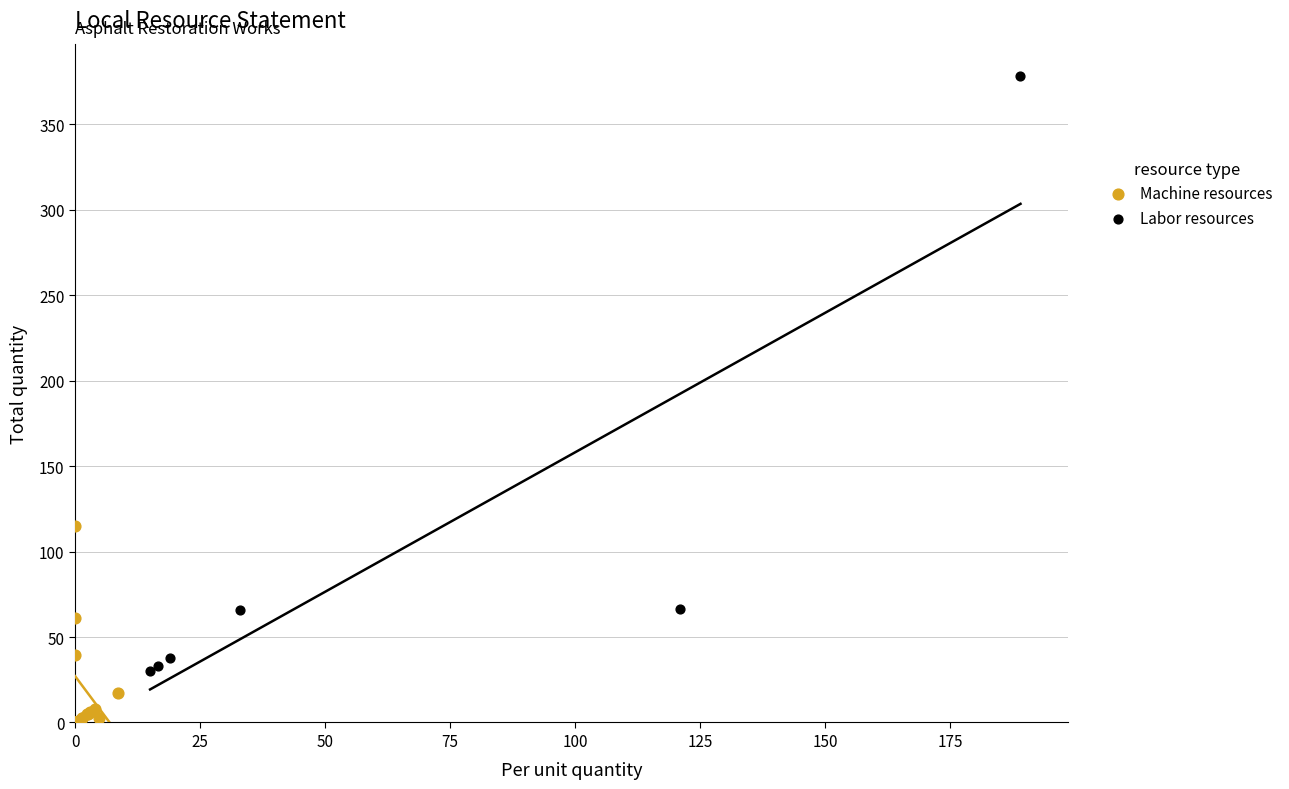

Which series has the widest spread of Y values?

Labor resources